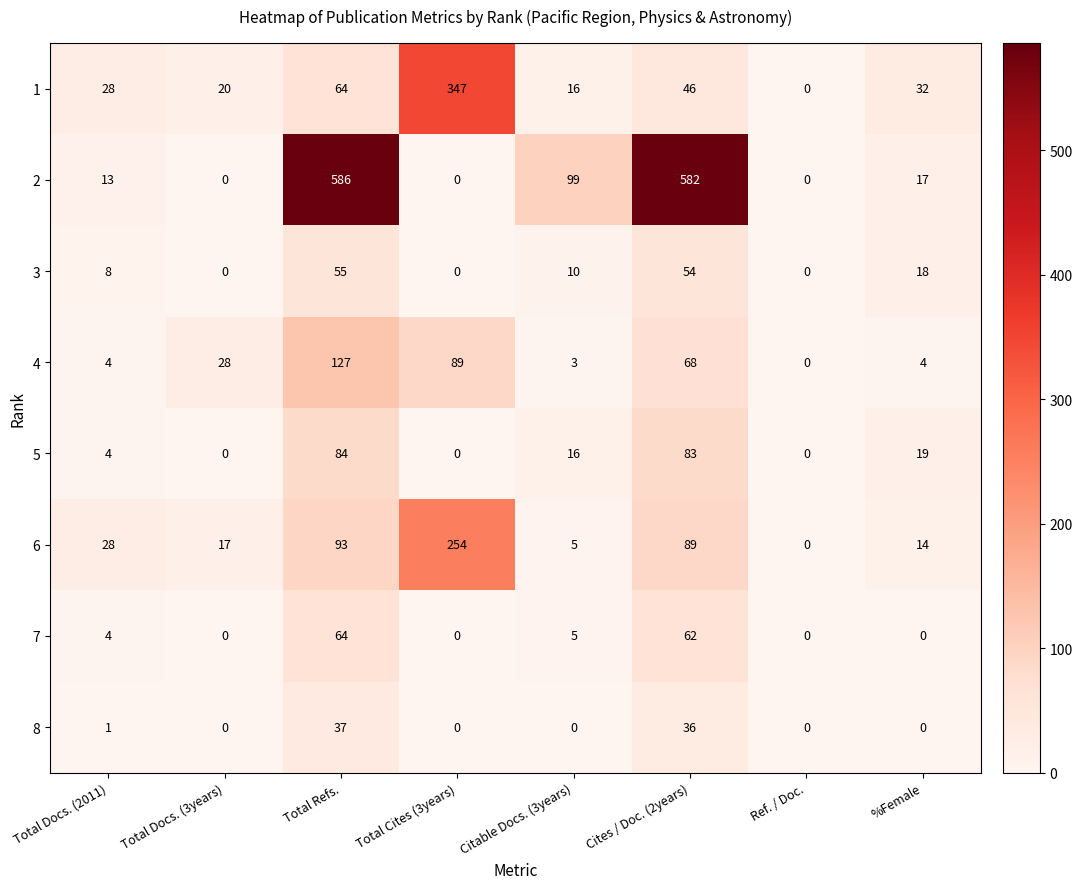

Is it true that 7 equals 7 at Total Docs. (2011)?

False